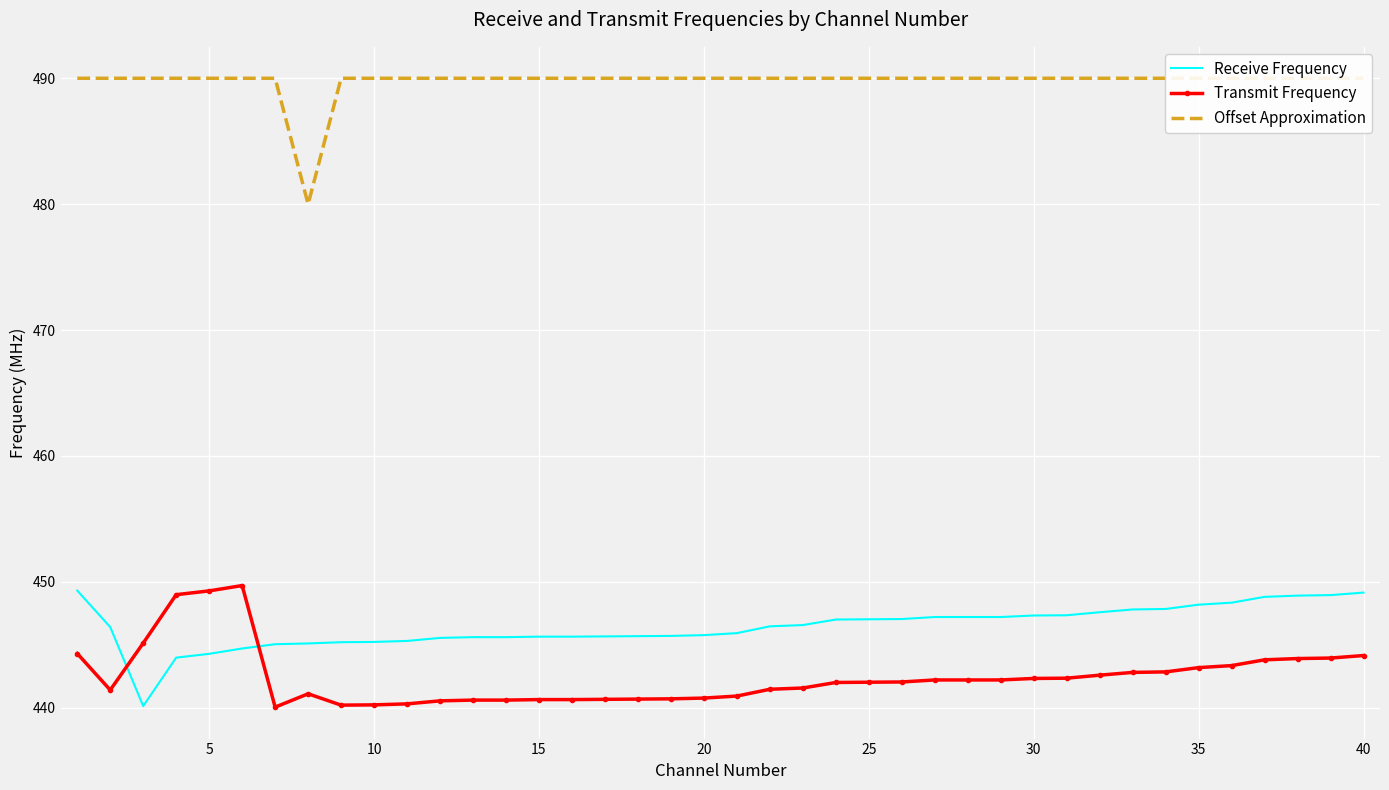

How many times do Transmit Frequency and Receive Frequency cross each other?

2